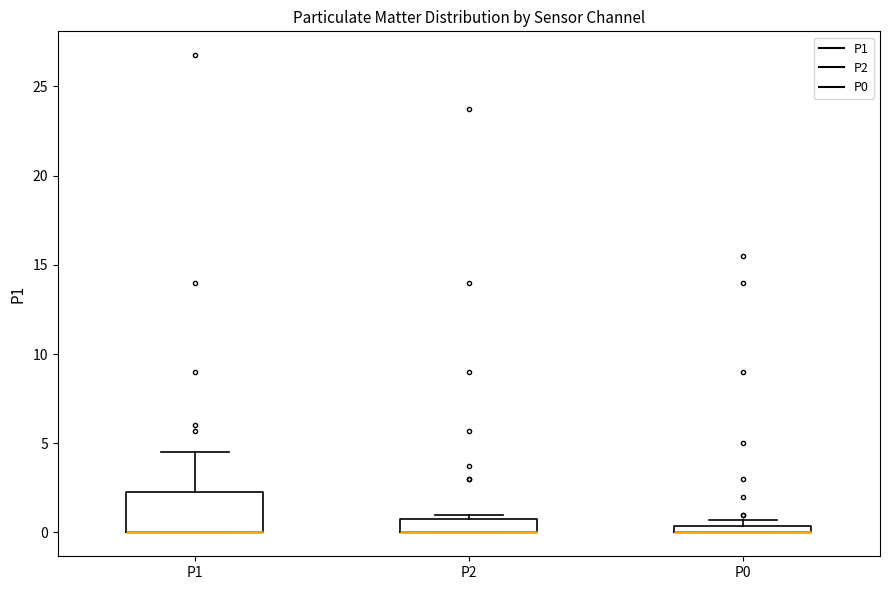

Comparing the boxes themselves (not the whiskers), which one is the tallest?

P1